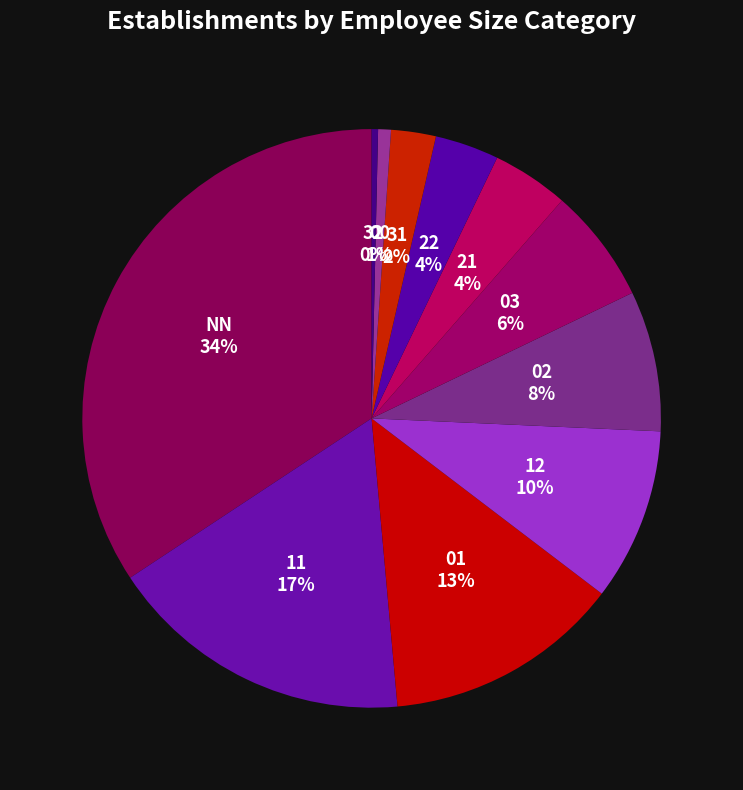

Which slice is the largest?

NN